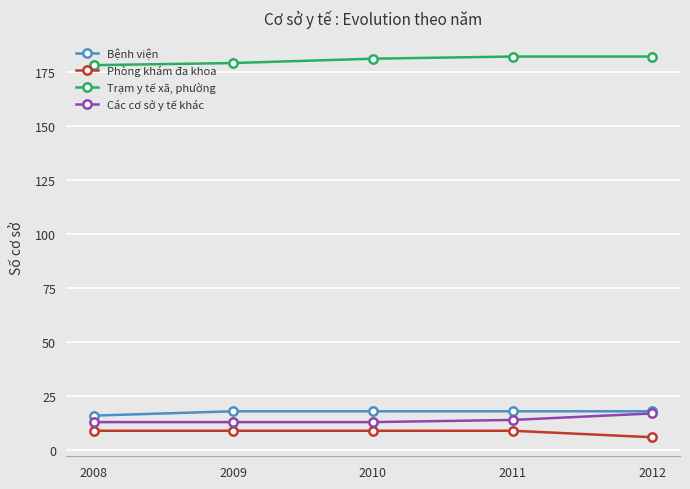

How many distinct data groups are displayed?

4